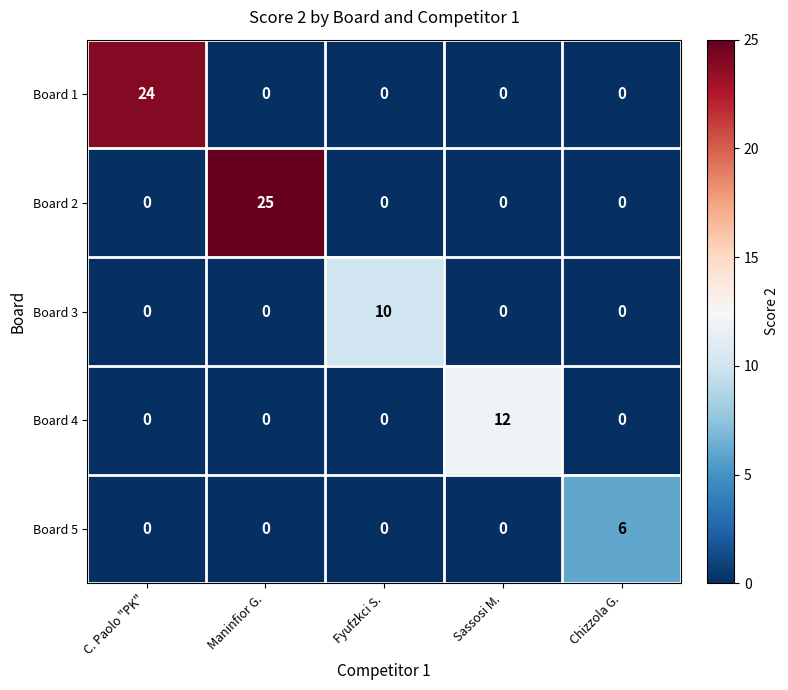

Is it true that Board 5 equals 0 at Sassosi M.?

True